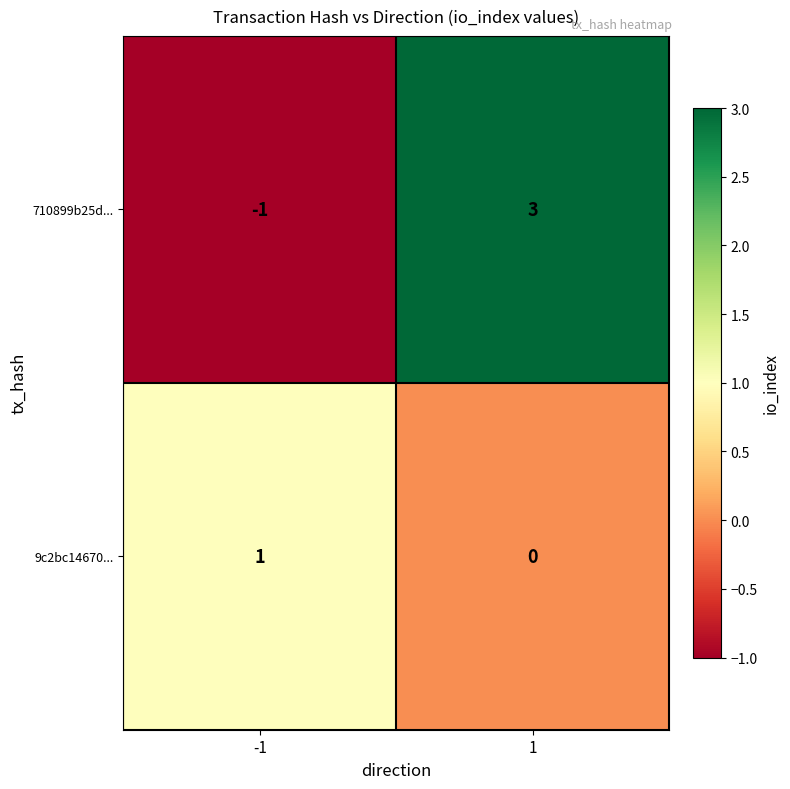

What is the difference between the maximum and minimum values in the 710899b25d... series?

4